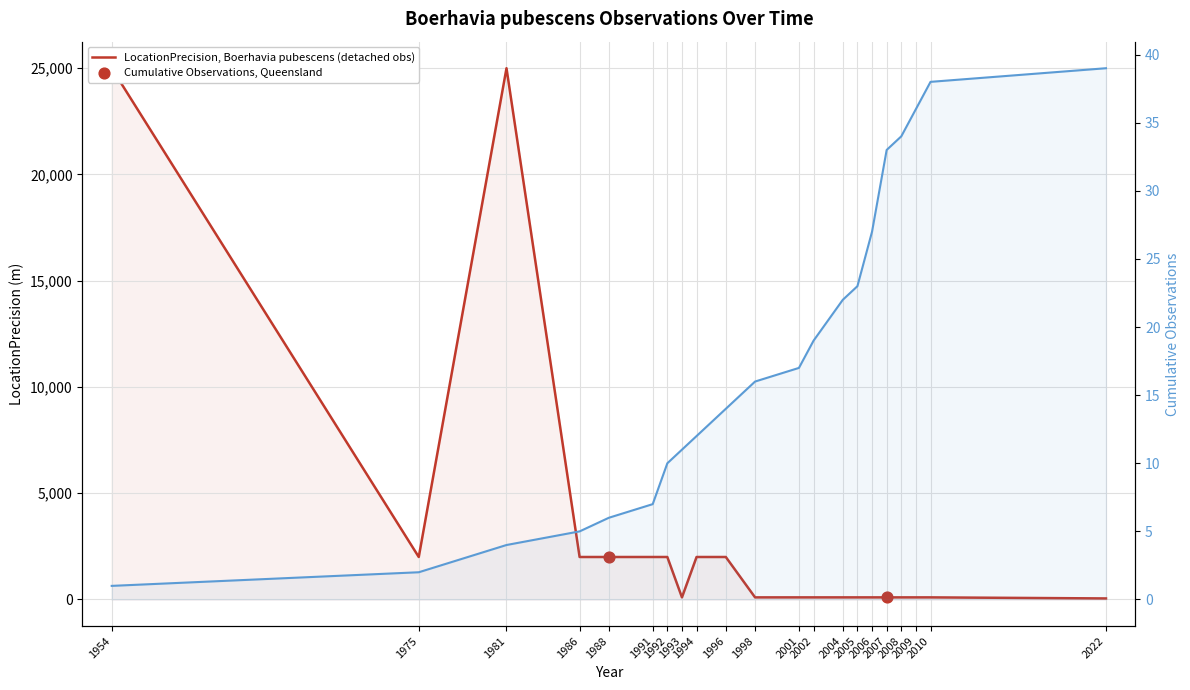

Which series reaches the minimum Y coordinate?

Cumulative Observations (HPI-like)